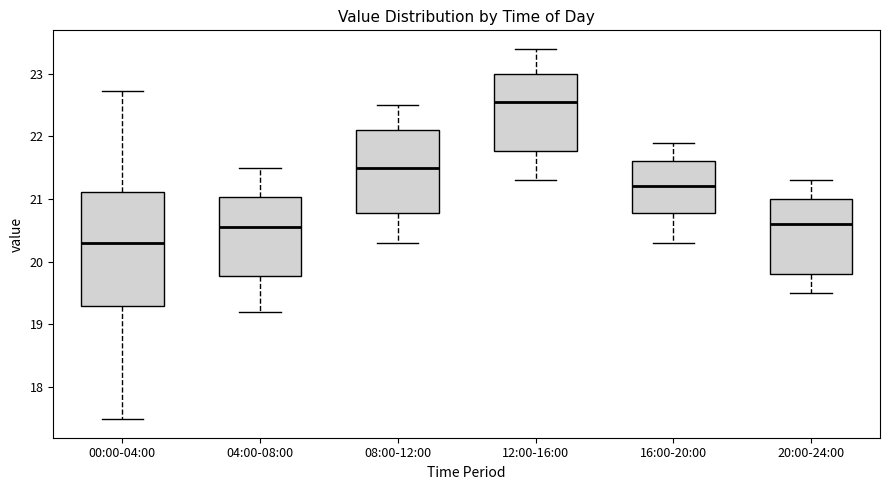

Which box is the tallest, from its lower edge to its upper edge?

00:00-04:00